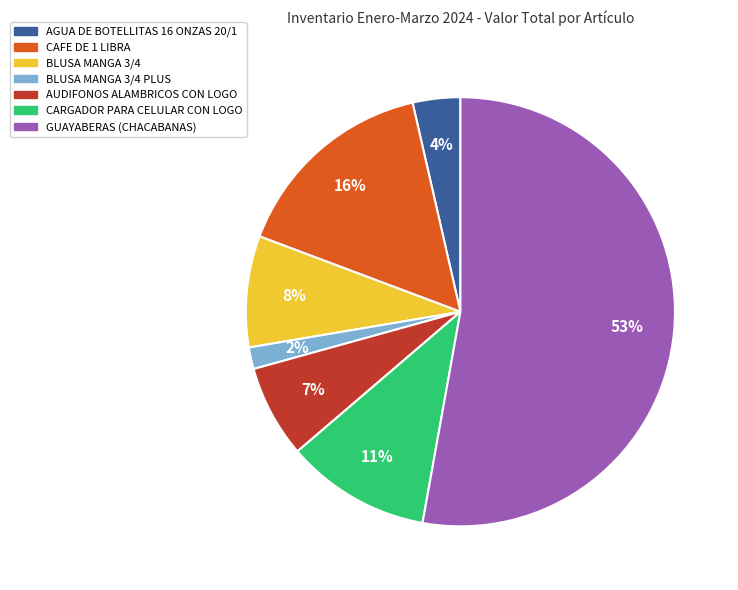

To the nearest percent, what is the difference between the CAFE DE 1 LIBRA and AUDIFONOS ALAMBRICOS CON LOGO slice percentages?

9%